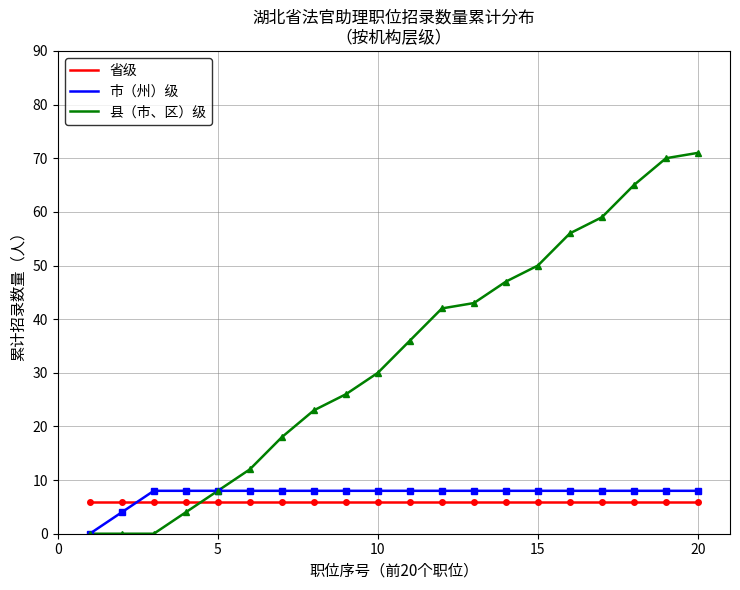

Which series has the largest range (max minus min)?

县（市、区）级